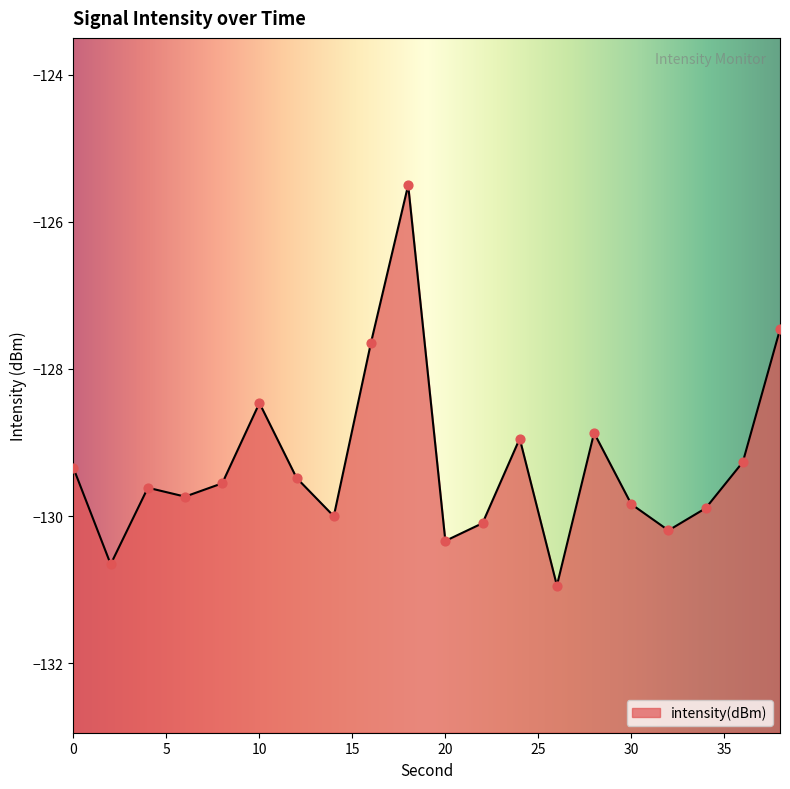

Which has a higher value, 18 or 36?

18